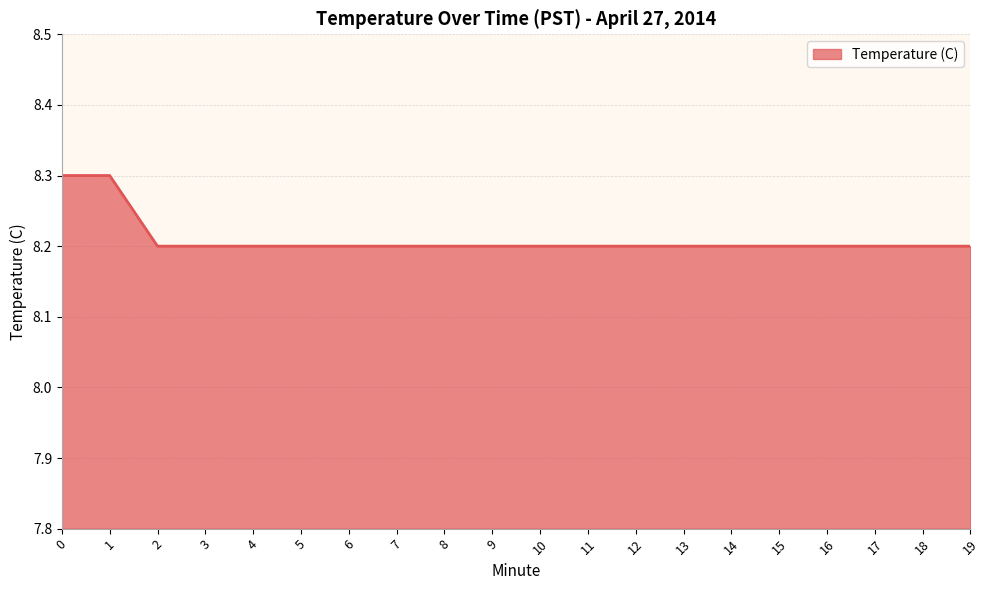

Reading right to left, list all the values displayed in this chart.

8.2	8.2	8.2	8.2	8.2	8.2	8.2	8.2	8.2	8.2	8.2	8.2	8.2	8.2	8.2	8.2	8.2	8.2	8.3	8.3